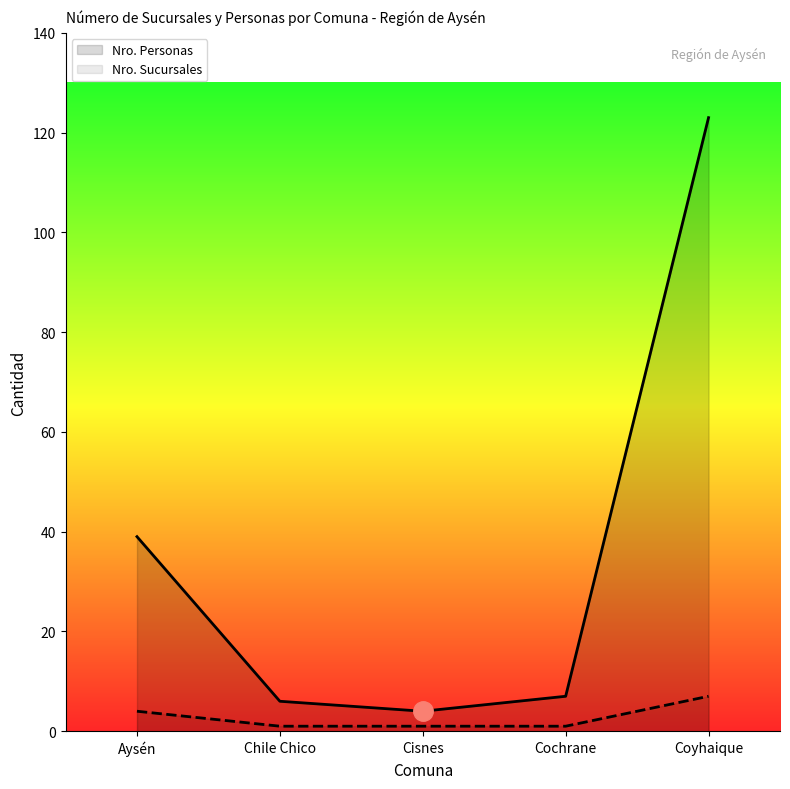

True or false: Nro. Sucursales and Nro. Personas intersect in this chart.

False